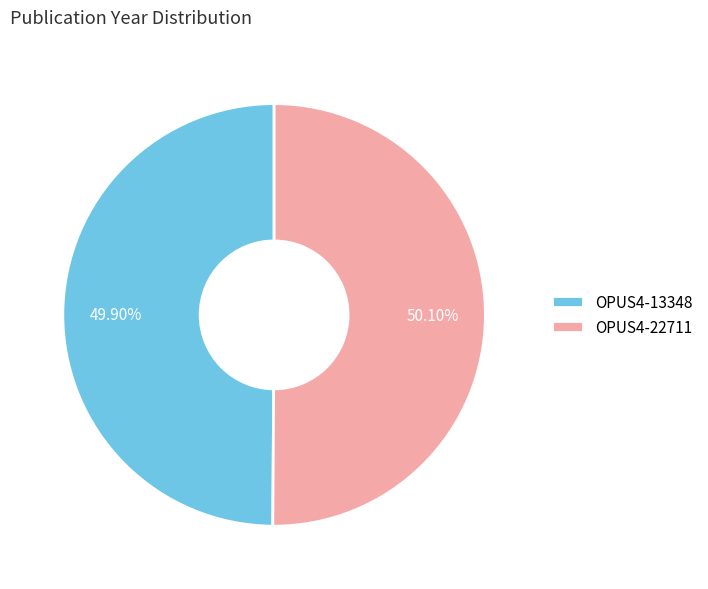

Is there a majority slice in this chart?

Yes